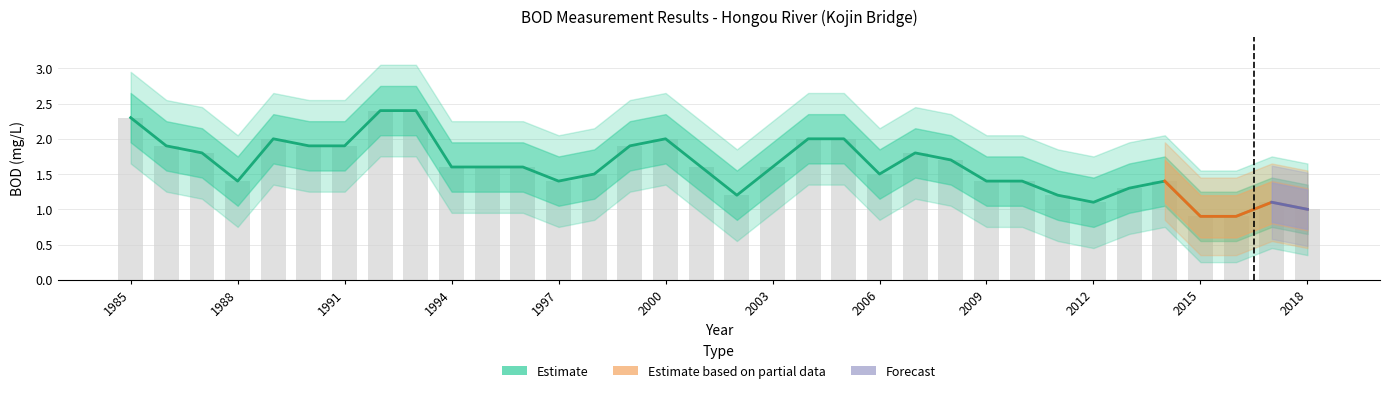

Where is the data nearest to the value 1?

2018